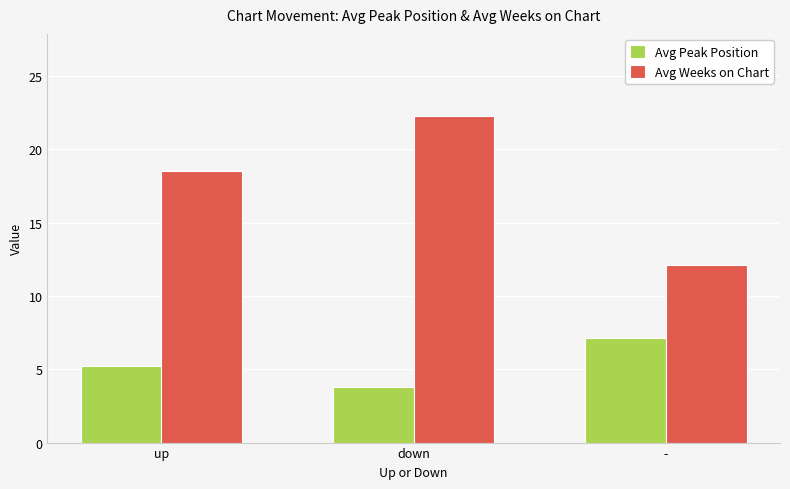

Reading right to left, list all the values displayed in this chart.

Avg Peak Position: -=7.1	down=3.8	up=5.2
Avg Weeks on Chart: -=12.1	down=22.3	up=18.5